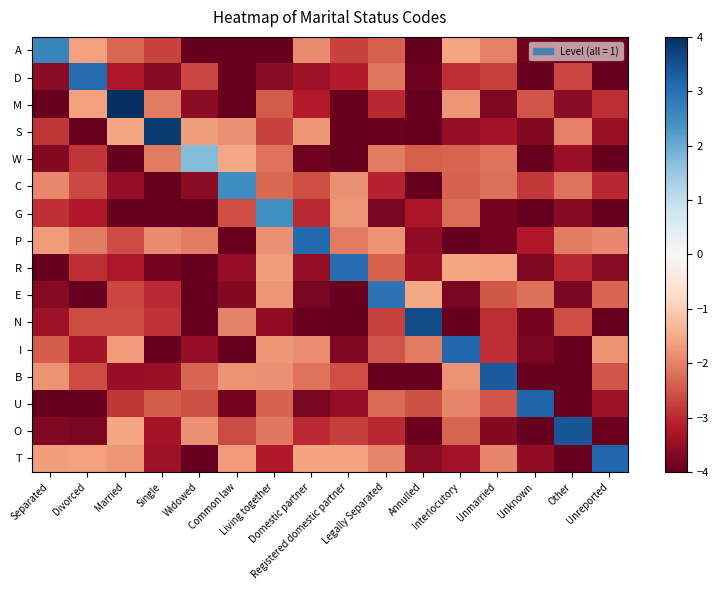

How many categories are shown in the chart?

16